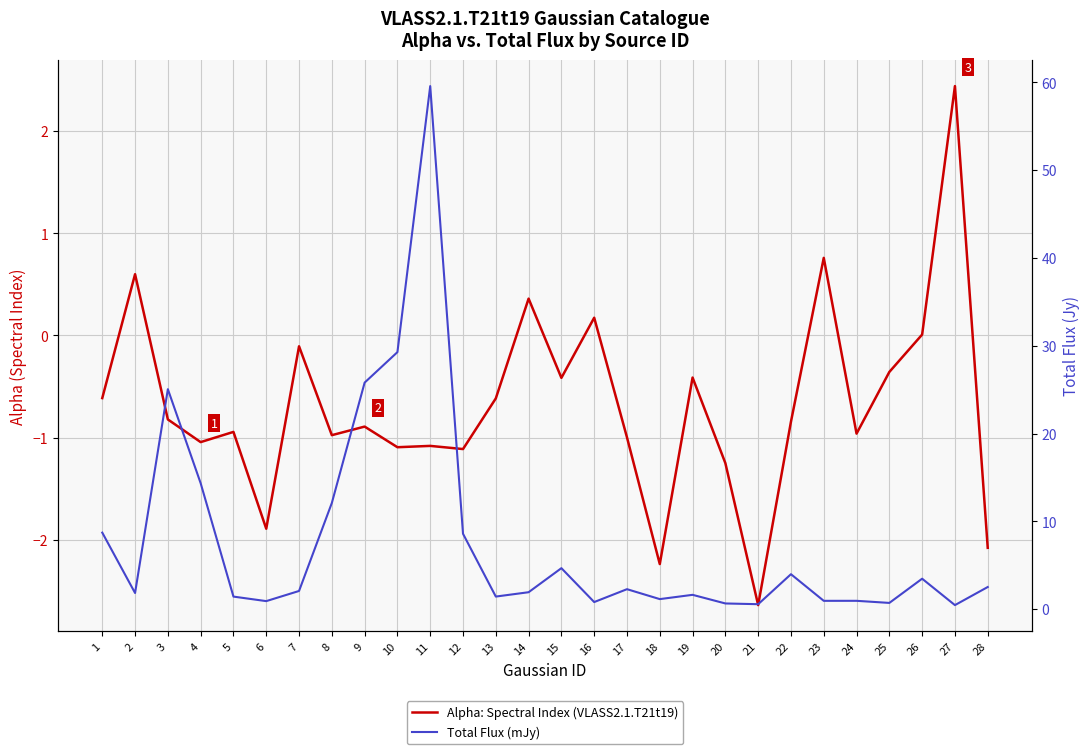

What is the sum of the Total Flux (mJy) values at 4 and 15?

19.0